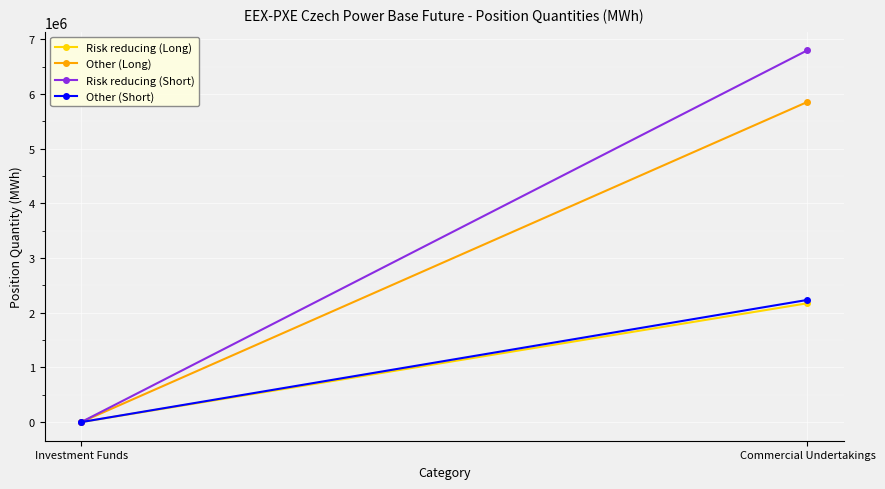

Reading left to right, extract all data points from this chart.

Risk reducing (Long): 0	2174140
Other (Long): 0	5855919
Risk reducing (Short): 0	6800333
Other (Short): 0	2235077